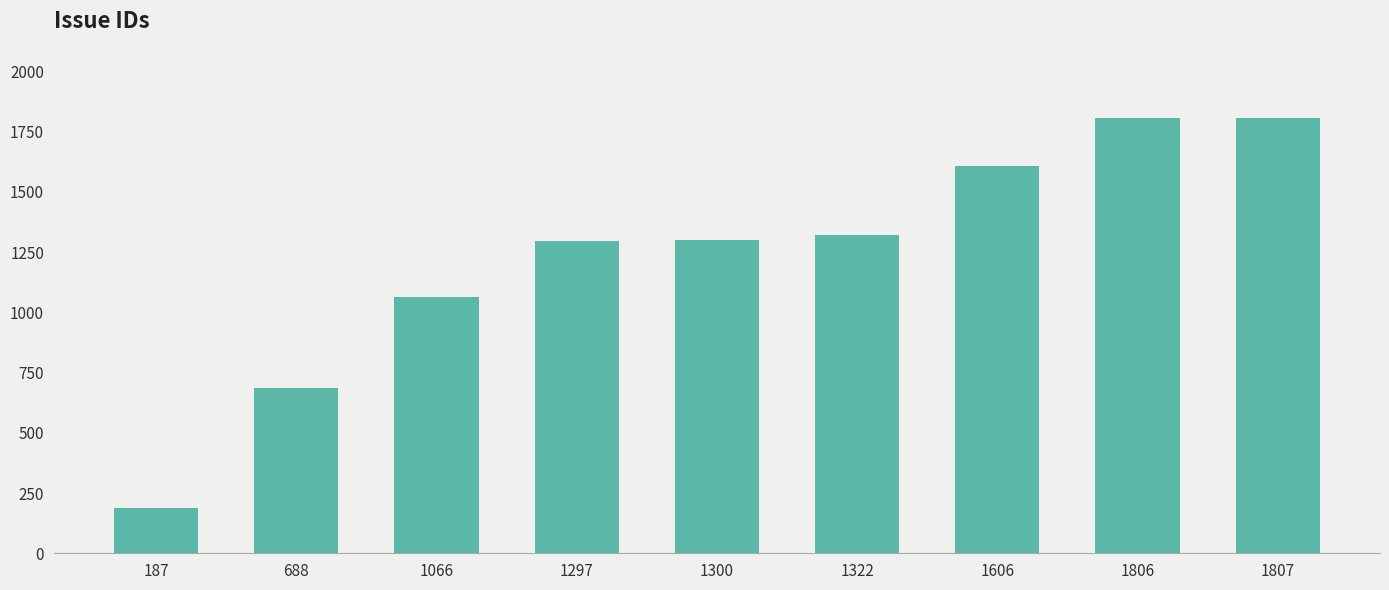

What is the sum of all values?

11079